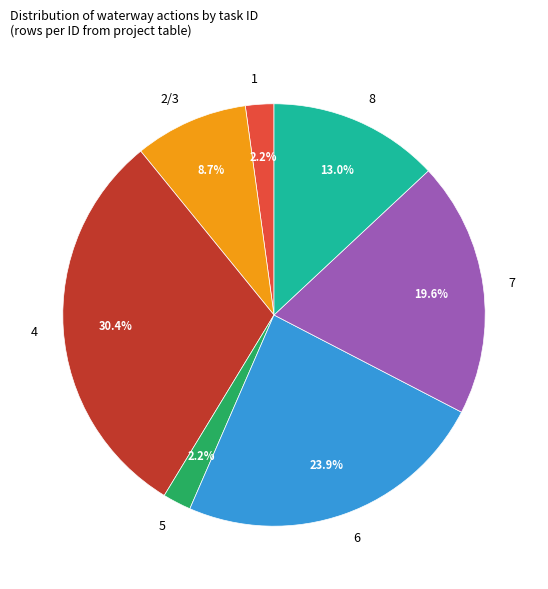

Between 7 and 1, which is larger?

7